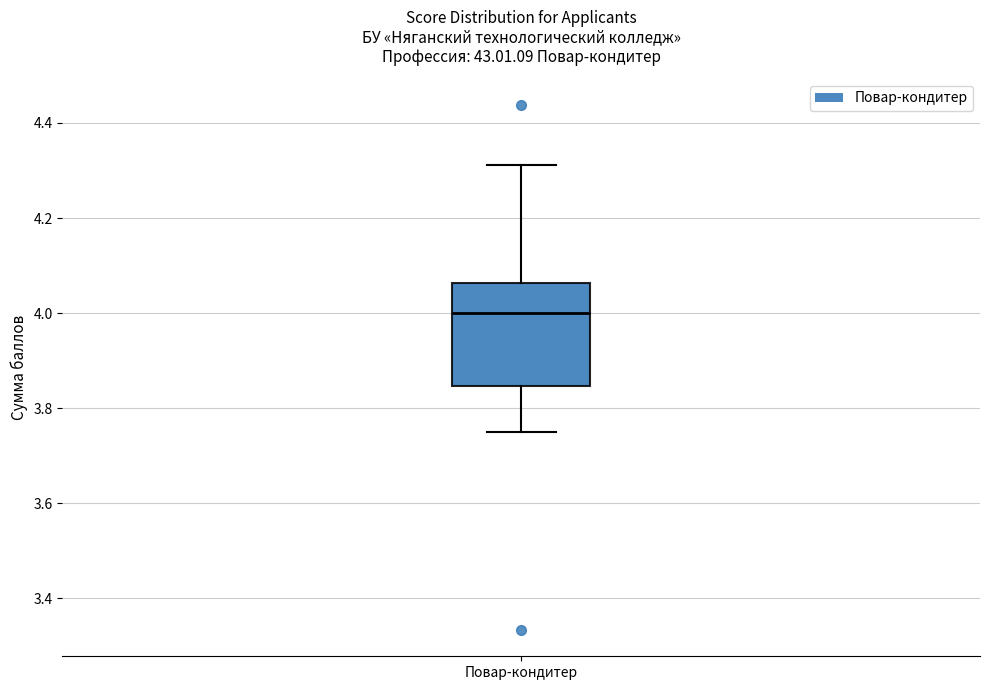

Transcribe this box plot: give where the median line is, the range the box spans, and where the two whiskers end, as read against the y-axis. The values are not printed on the chart, so give them approximately, as read against the axis.

median 4.00, box 3.84 to 4.06, whiskers 3.76 to 4.32